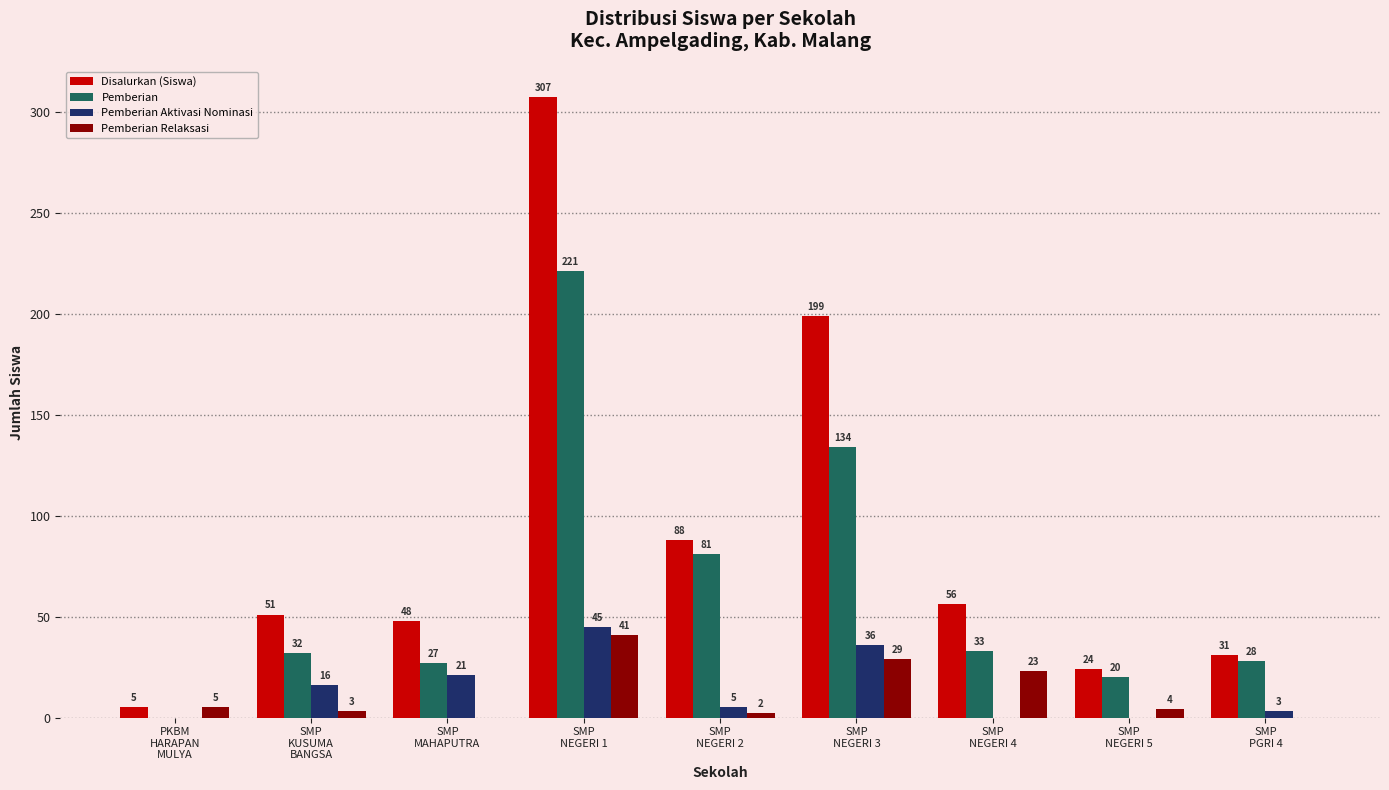

Where is Pemberian nearest to the value 110?

SMP
NEGERI 3